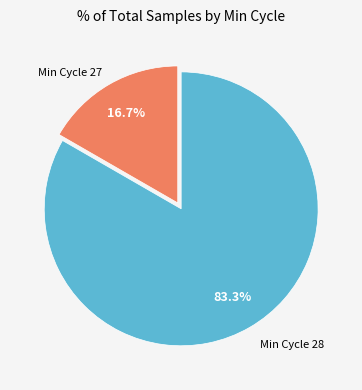

Is there any slice that represents more than half of the pie?

Yes